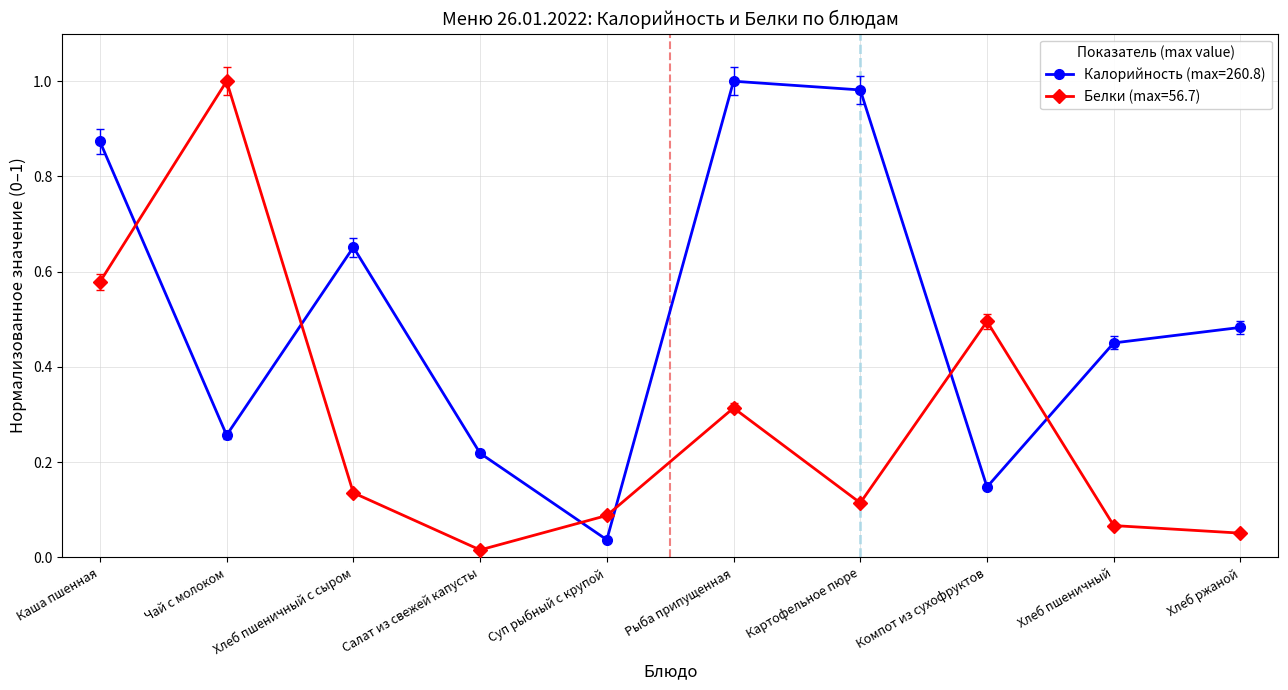

Which series has the largest total across all categories?

Калорийность (max=260.8)